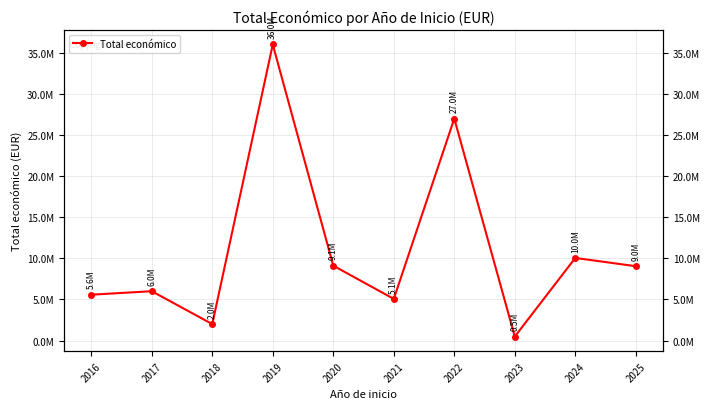

What is the value of the 8th point from the left?

479882